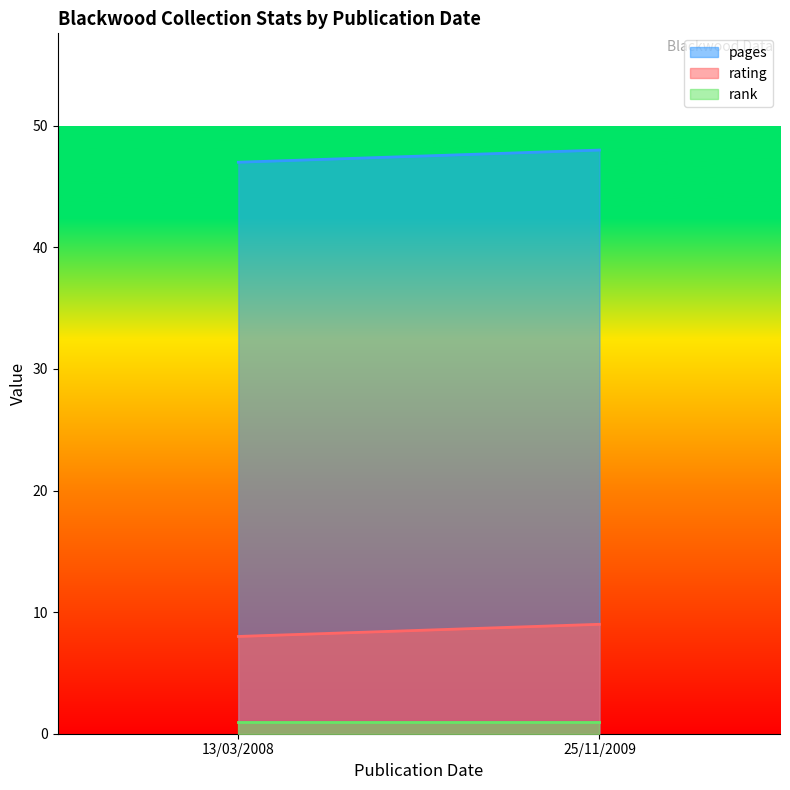

How many lines are shown in the chart?

3